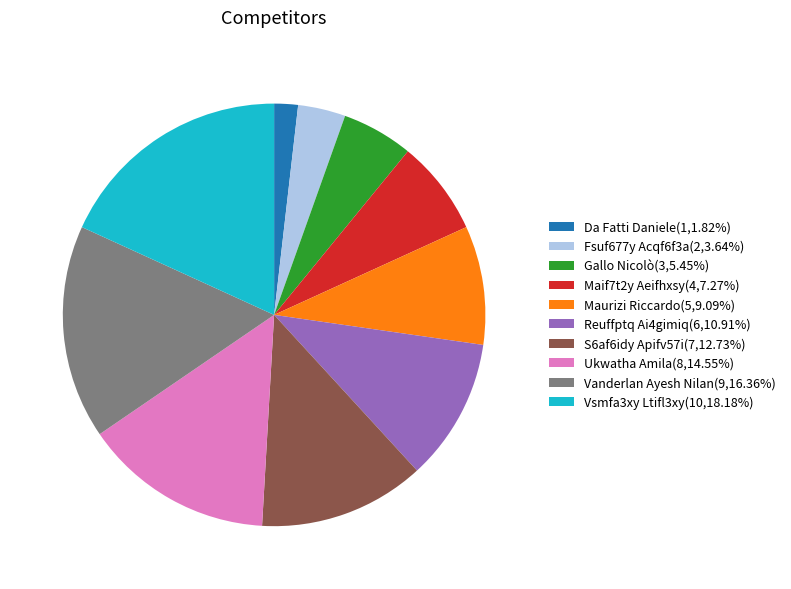

What is the ratio of the value at Da Fatti Daniele(1,1.82%) to the value at Fsuf677y Acqf6f3a(2,3.64%)?

0.5